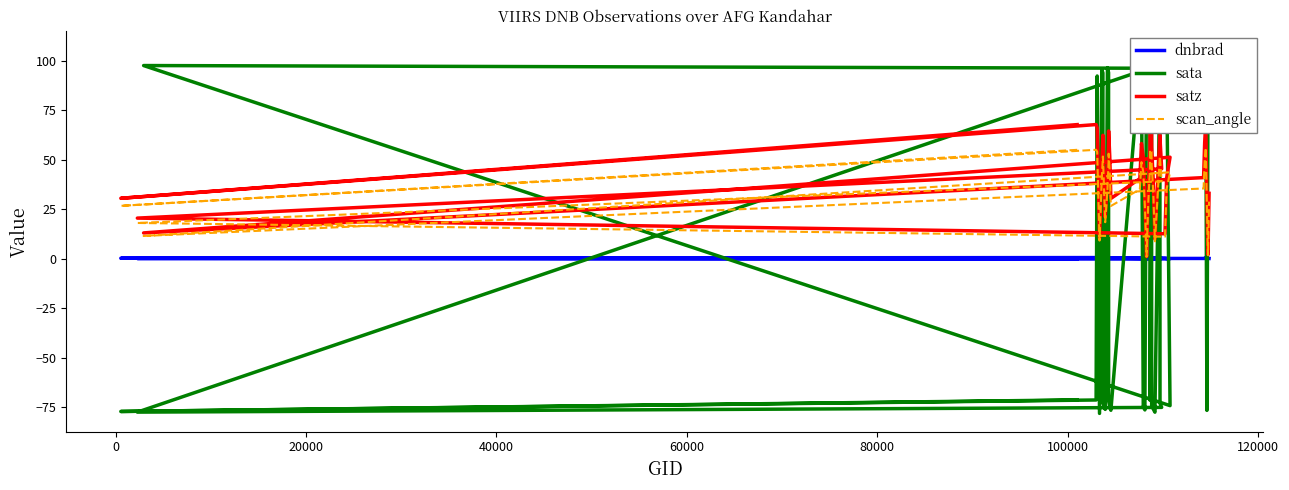

List the series in order of their peak value, lowest first.

dnbrad, scan_angle, satz, sata